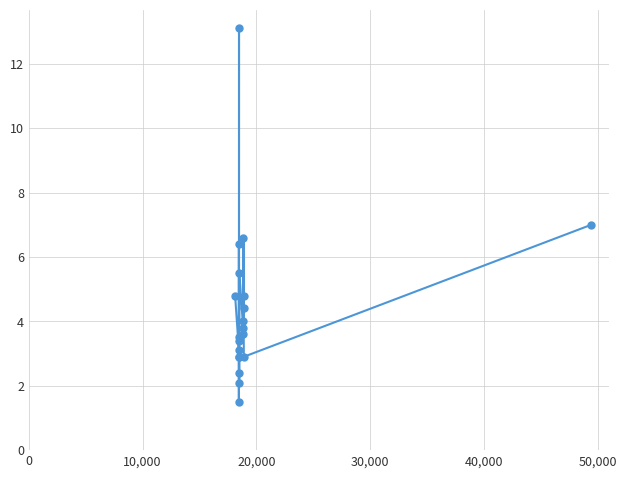

The chart shows a value of 6.0 at 13. True or false?

False